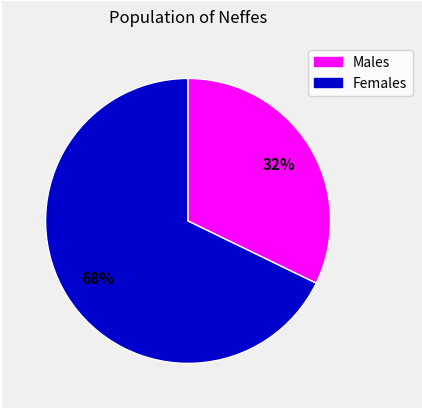

Is there a majority slice in this chart?

Yes